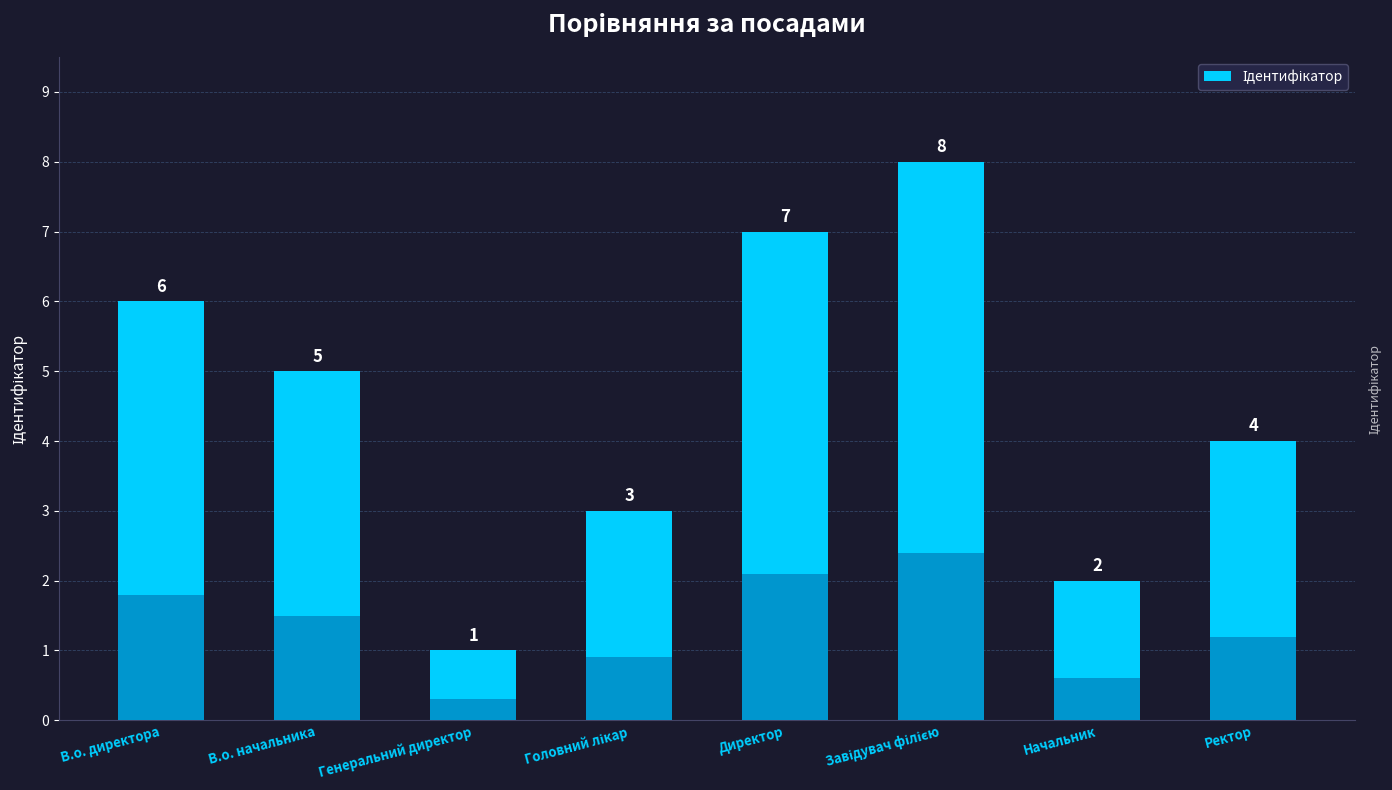

Reading right to left, extract all data points from this chart.

4	2	8	7	3	1	5	6